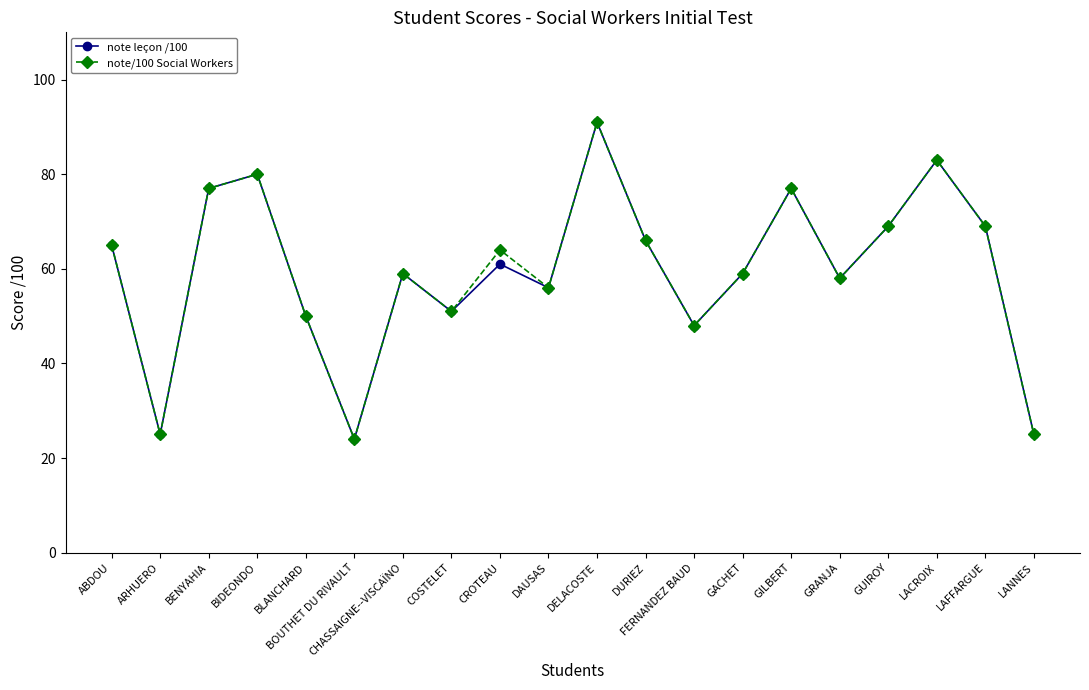

Reading left to right, extract all data points from this chart.

note leçon /100: 65	25	77	80	50	24	59	51	61	56	91	66	48	59	77	58	69	83	69	25
note/100 Social Workers: 65	25	77	80	50	24	59	51	64	56	91	66	48	59	77	58	69	83	69	25